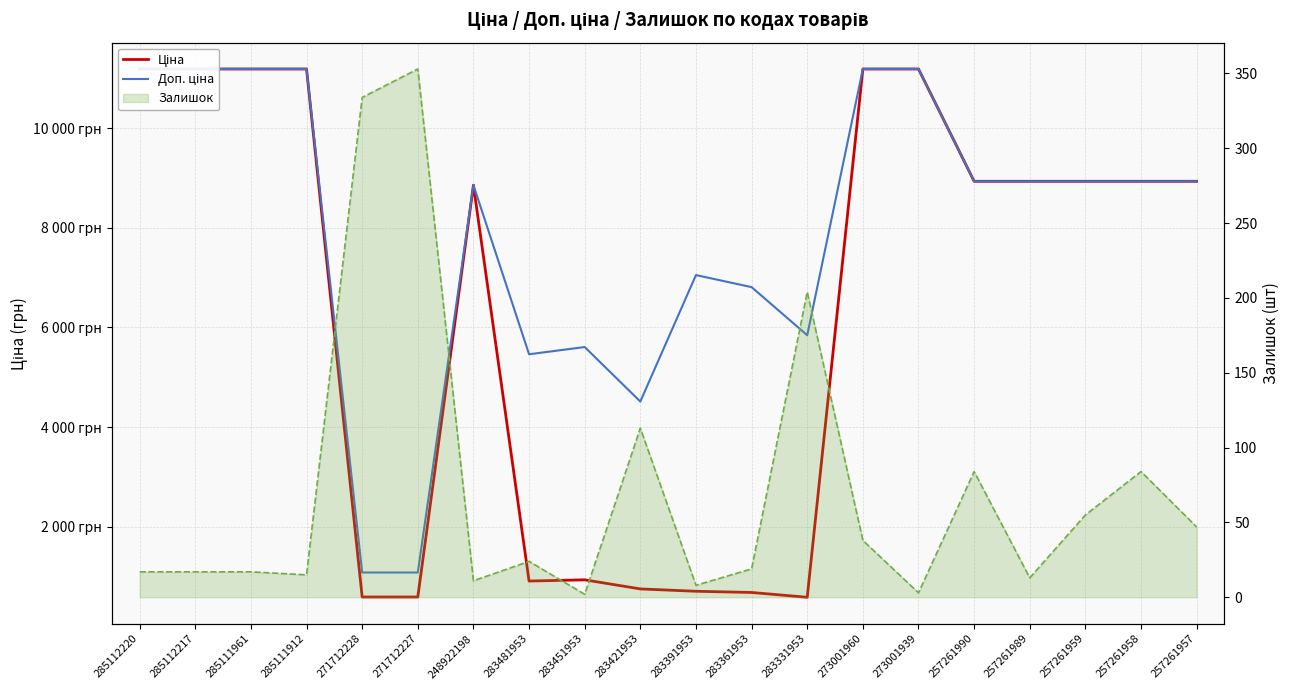

Does the chart display data point markers on the line(s)?

No